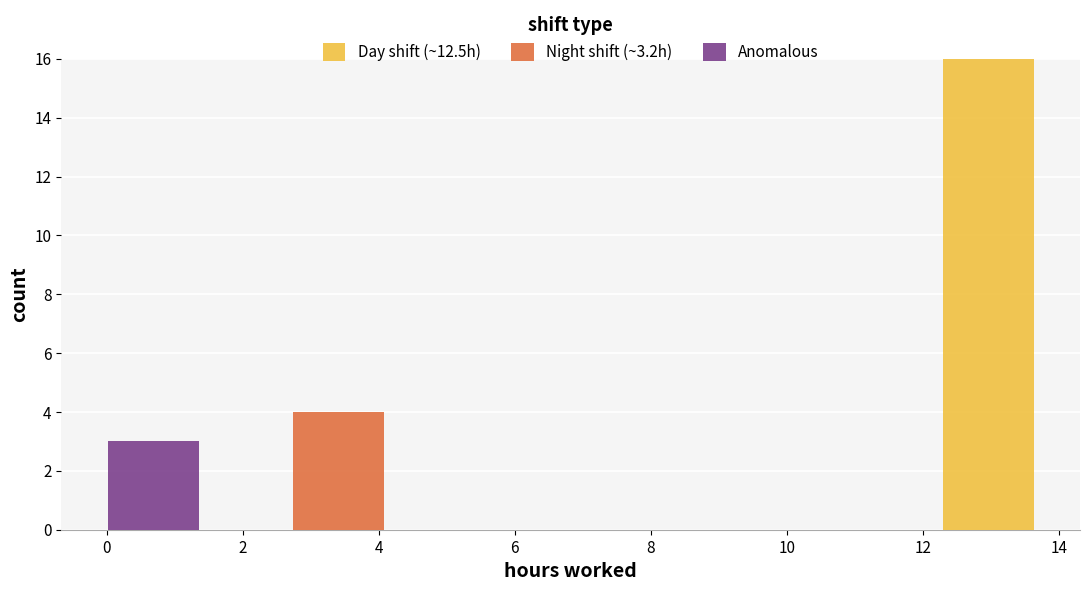

Which range on the x-axis has the tallest stacked bar (by total height)?

12.2 to 13.6